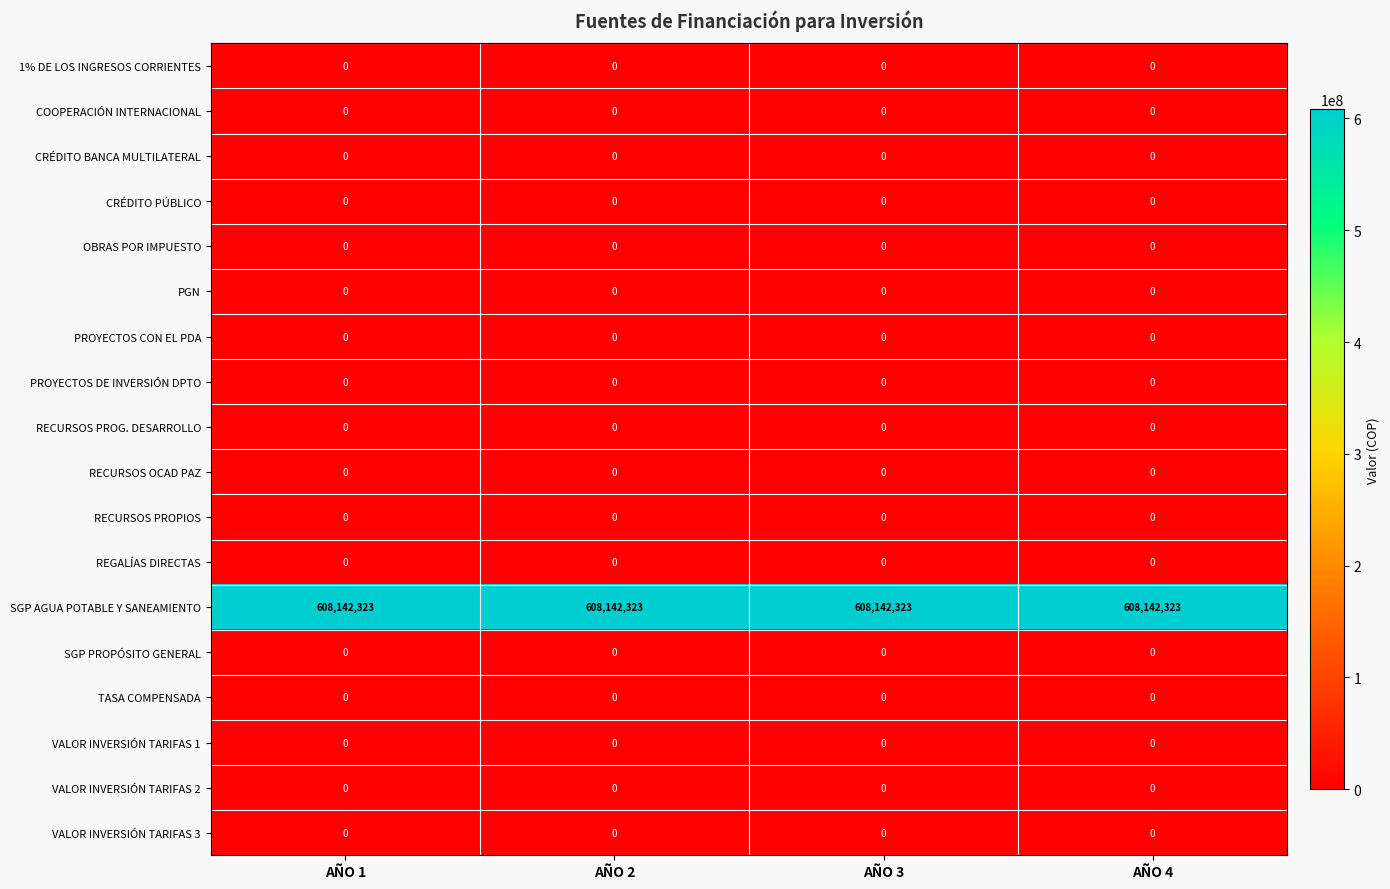

At how many categories does at least one series exceed 50843203?

4